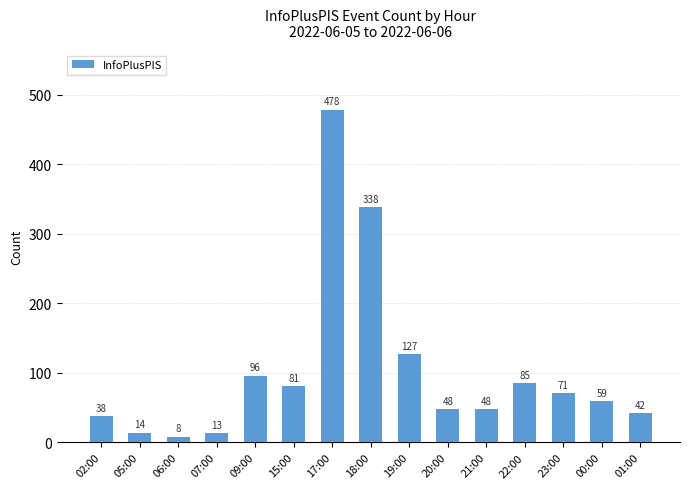

How many categories are shown in the chart?

15